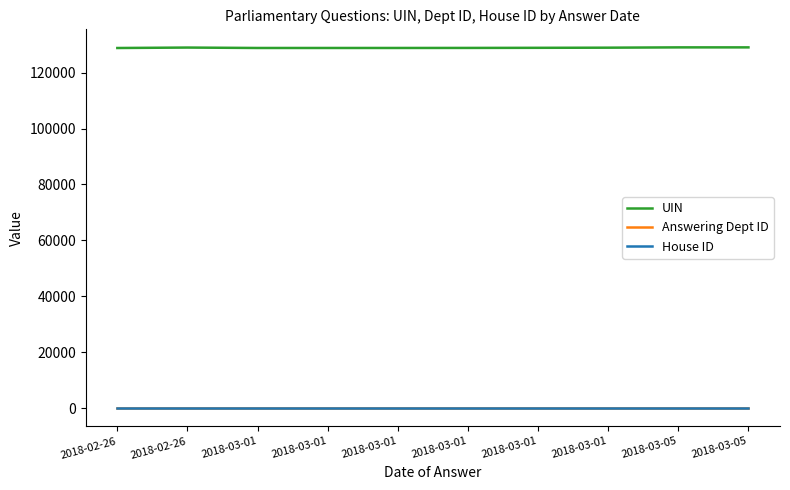

True or false: UIN and House ID cross at least once.

False